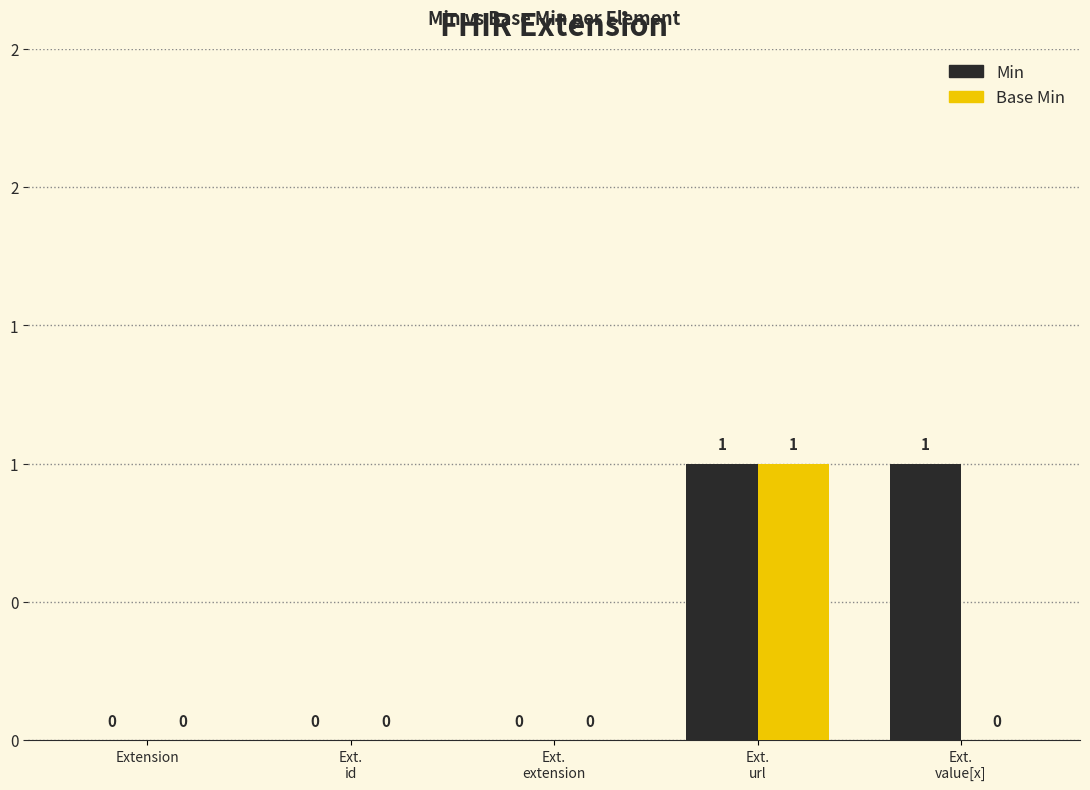

The value of Min at Ext.
id is -1. True or false?

False